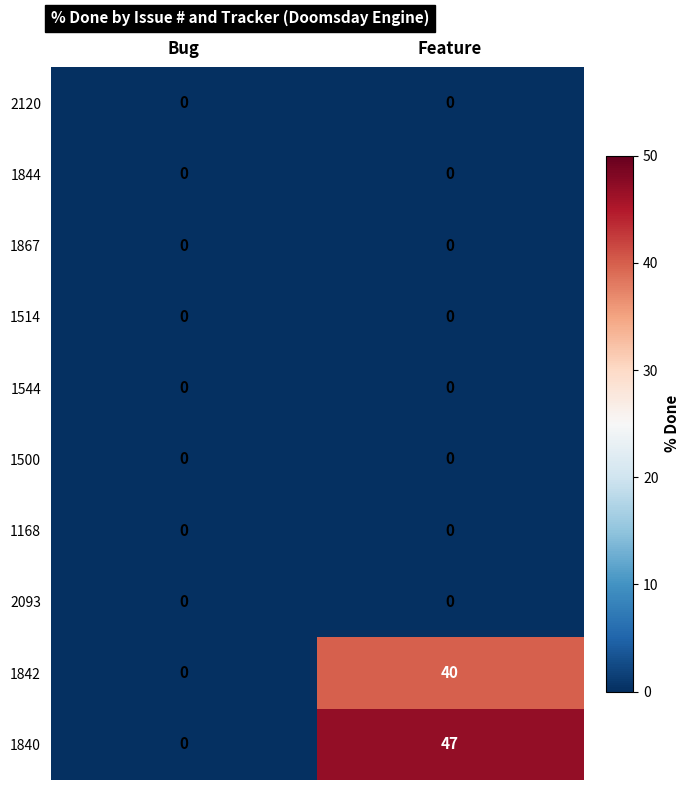

At which category does the chart reach its peak across all series?

Feature